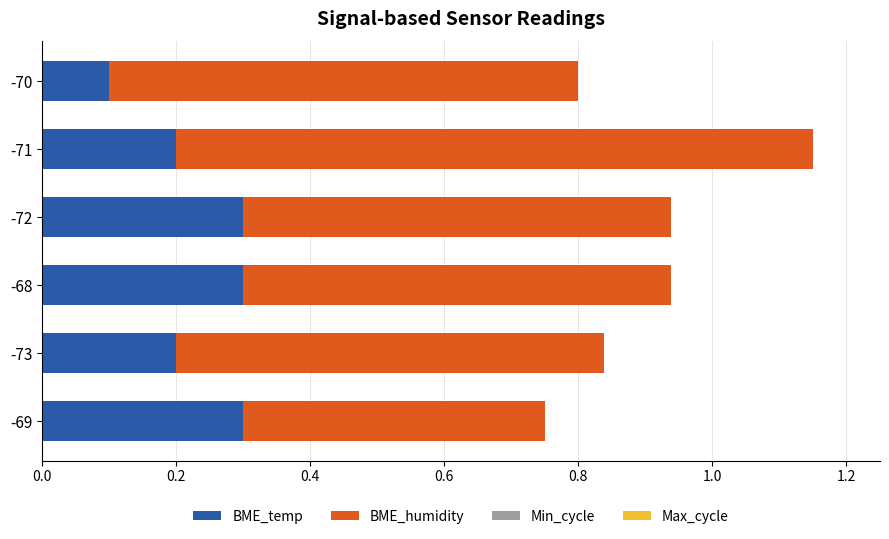

What is the maximum value for BME_temp?

0.3